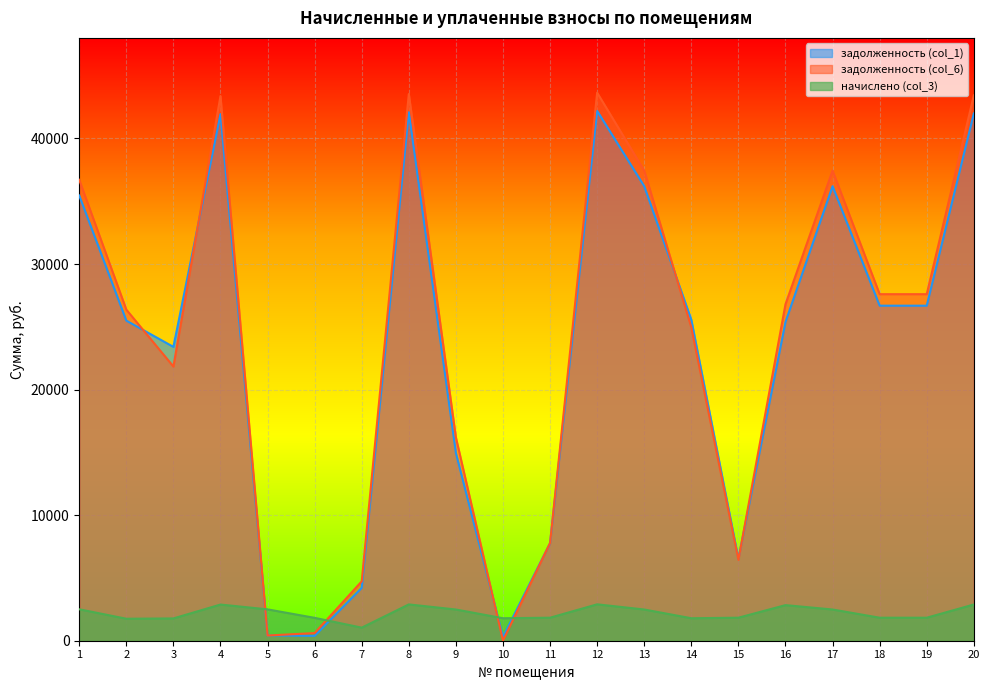

What is the difference between the maximum and second lowest values in the задолженность (col_1) series?

41807.3